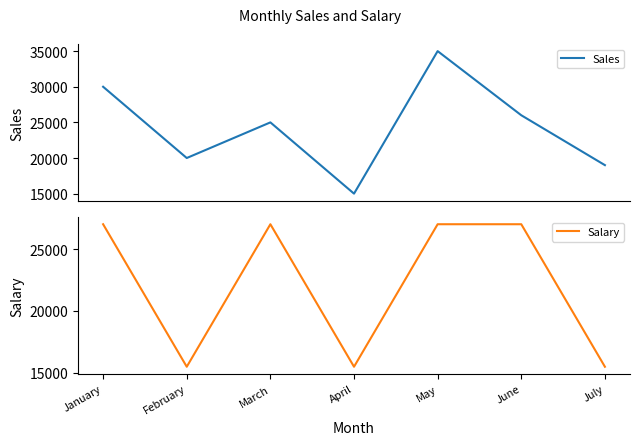

Which series ends up on top after the final intersection of Salary and Sales?

Sales